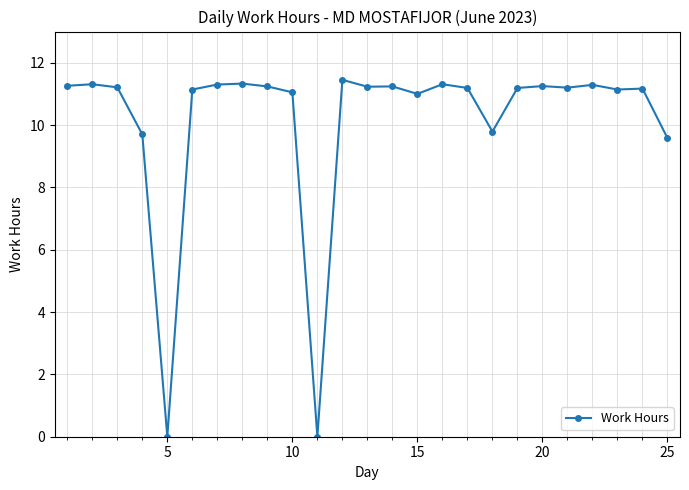

What is the sum of all values?

253.6